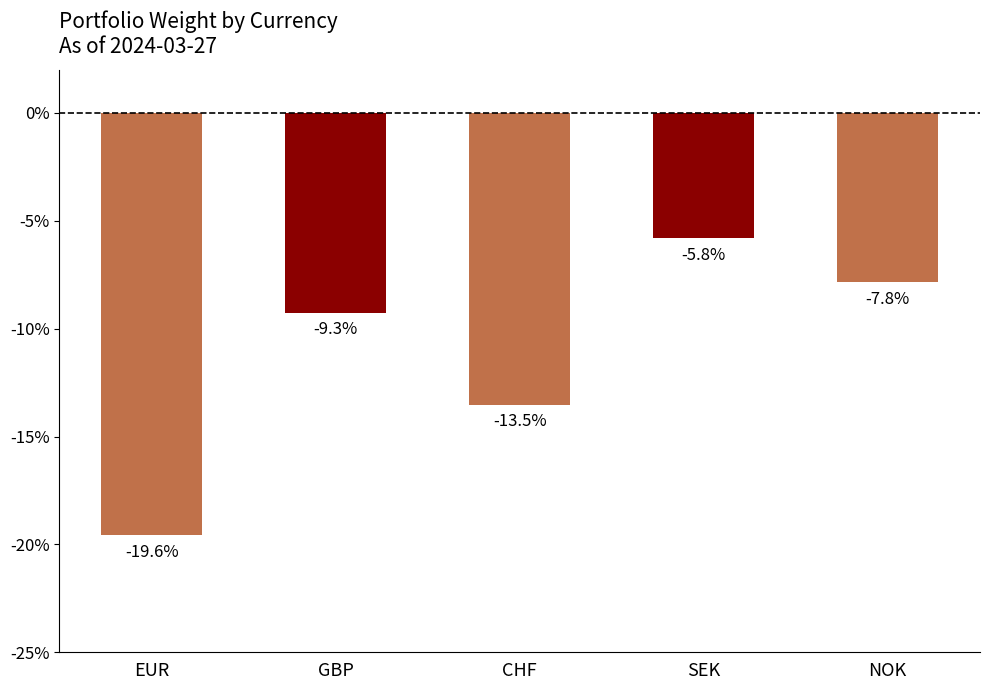

The value at SEK is -5.8. True or false?

True